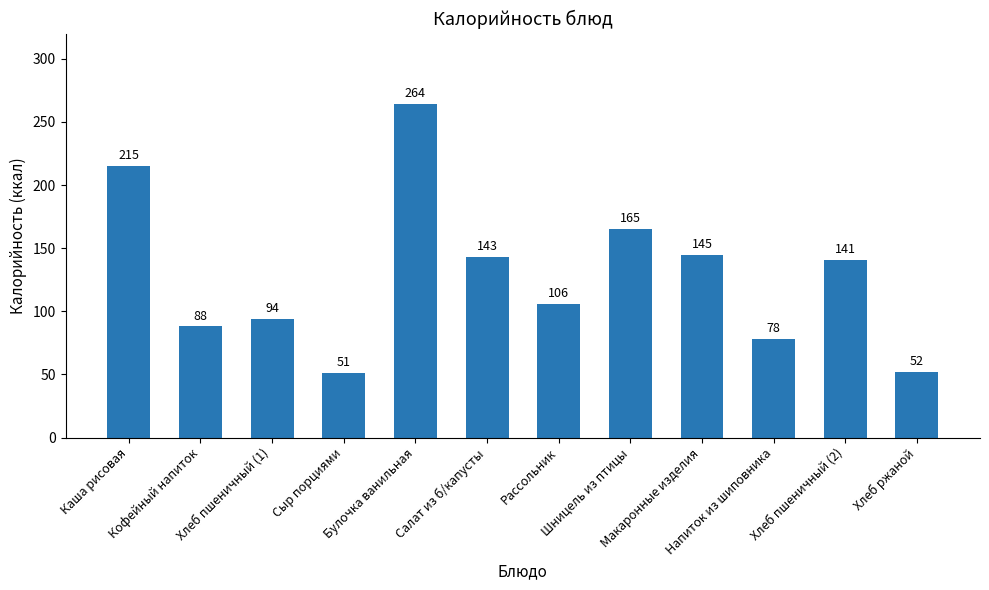

True or false: the data shows 143 at Салат из б/капусты.

True